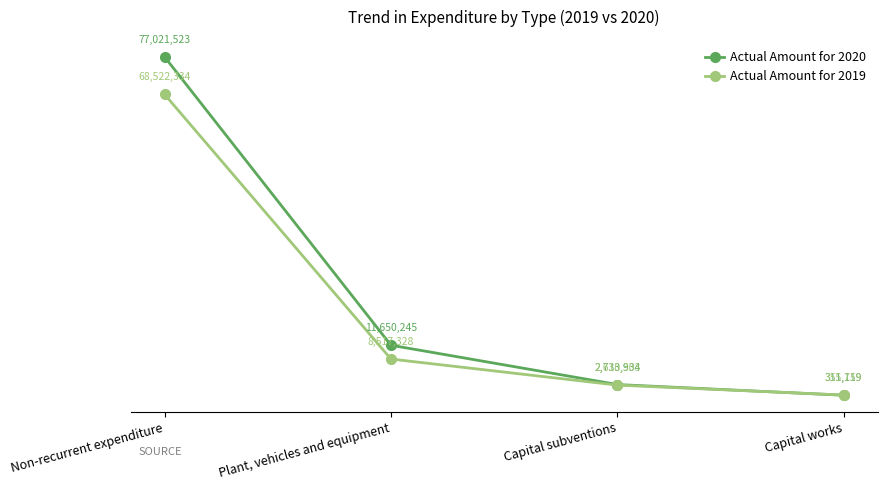

At which category is the sum across all series the highest?

Non-recurrent expenditure